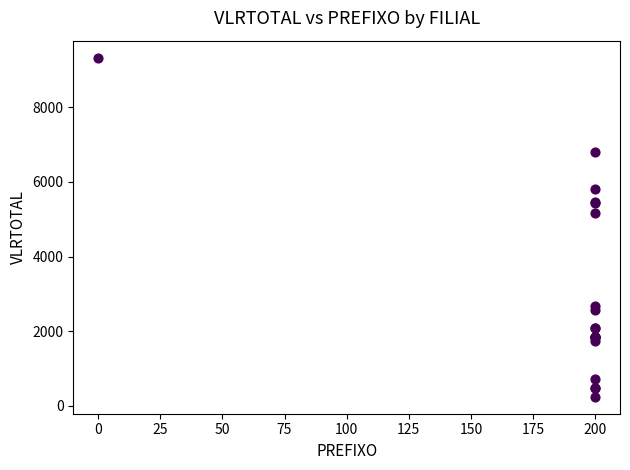

What Y value in the scatter plot is closest to 4787?

5155.5